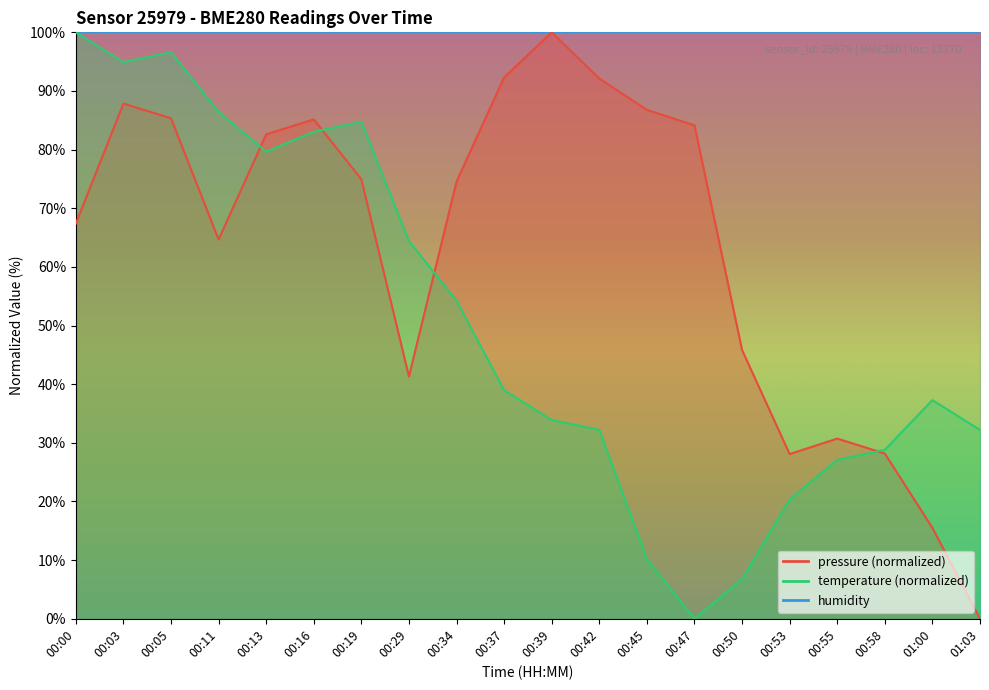

Where does the temperature series first go above 38?

00:00